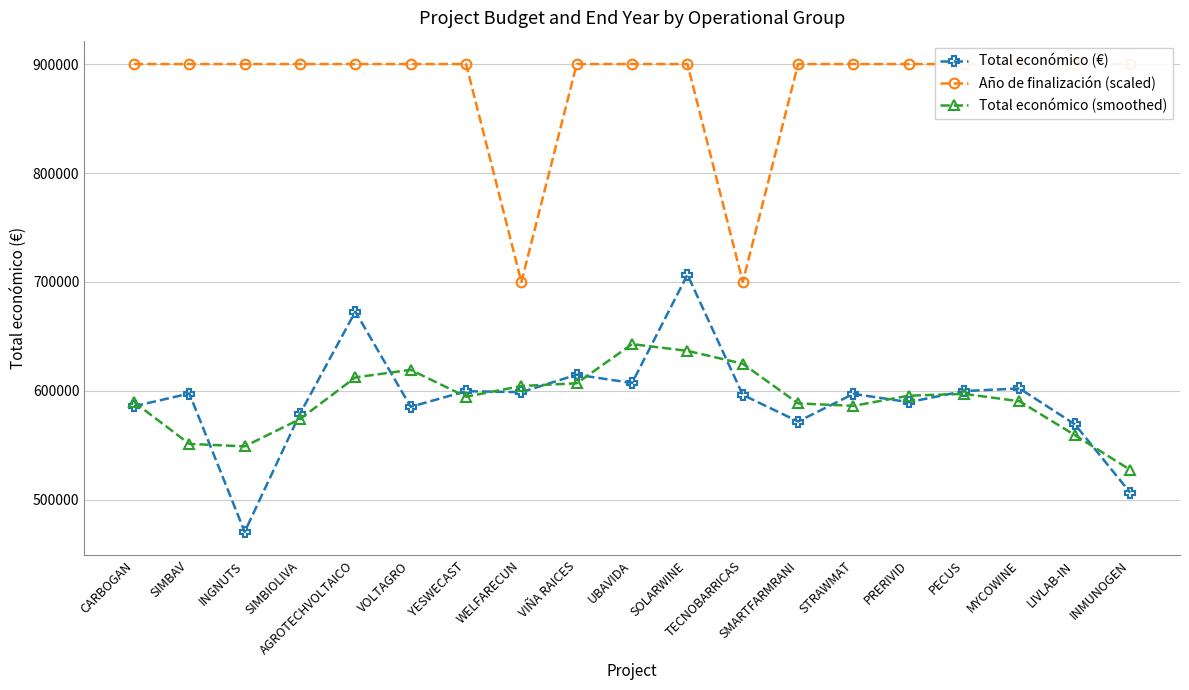

Where does the Total económico (smoothed) series first go above 594720?

AGROTECHVOLTAICO